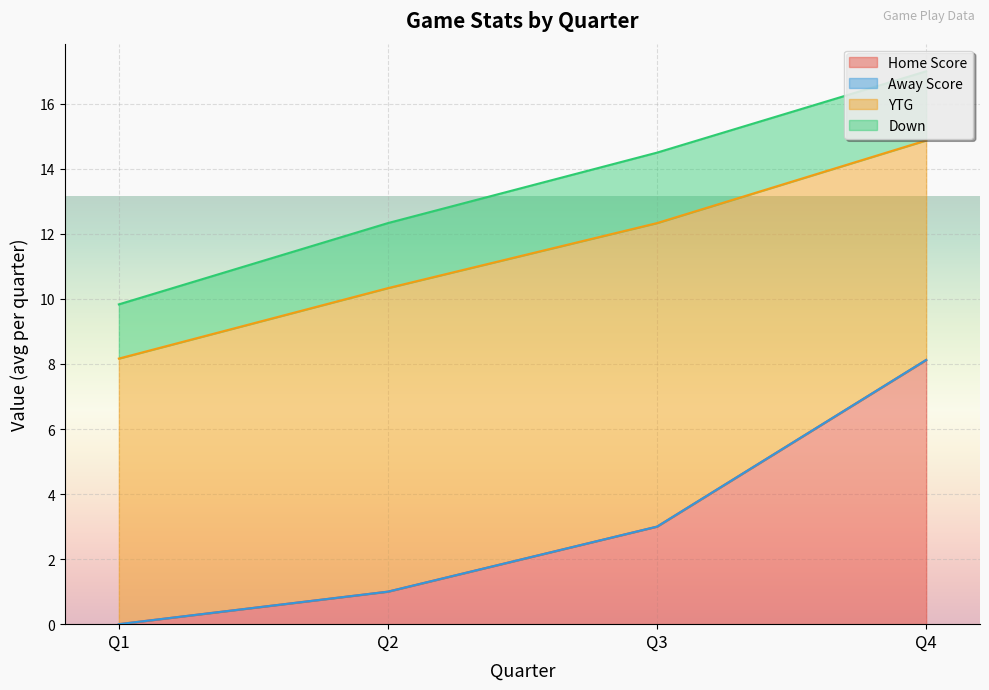

Does the chart display data point markers on the line(s)?

No